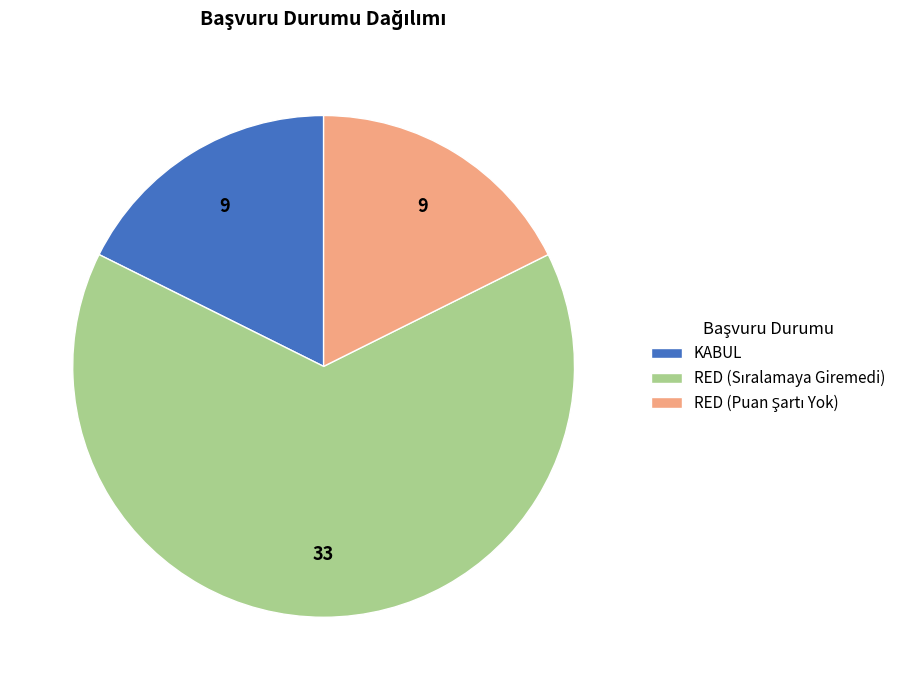

Does any single category account for the majority?

Yes